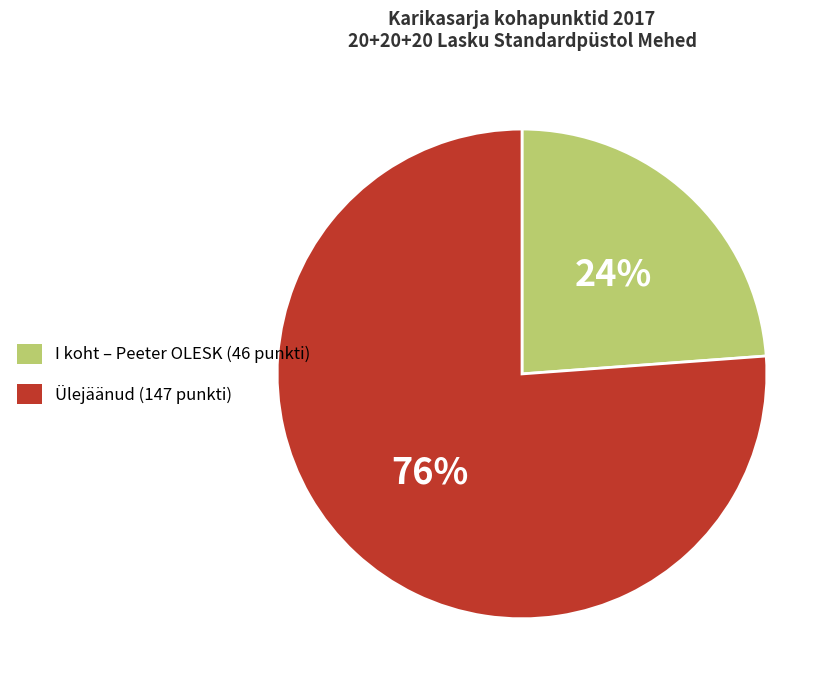

Is there any slice that represents more than half of the pie?

Yes